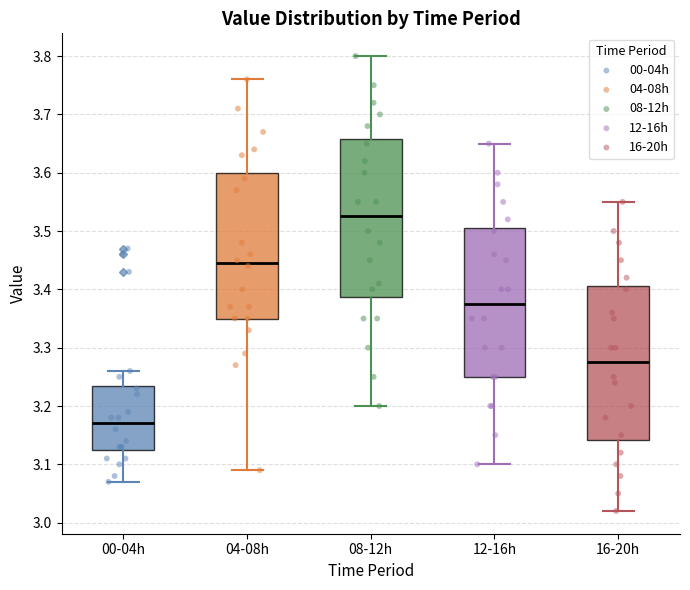

Where does the upper whisker of the box for 00-04h end on the y-axis? The values are not printed on the chart, so give them approximately, as read against the axis.

3.26